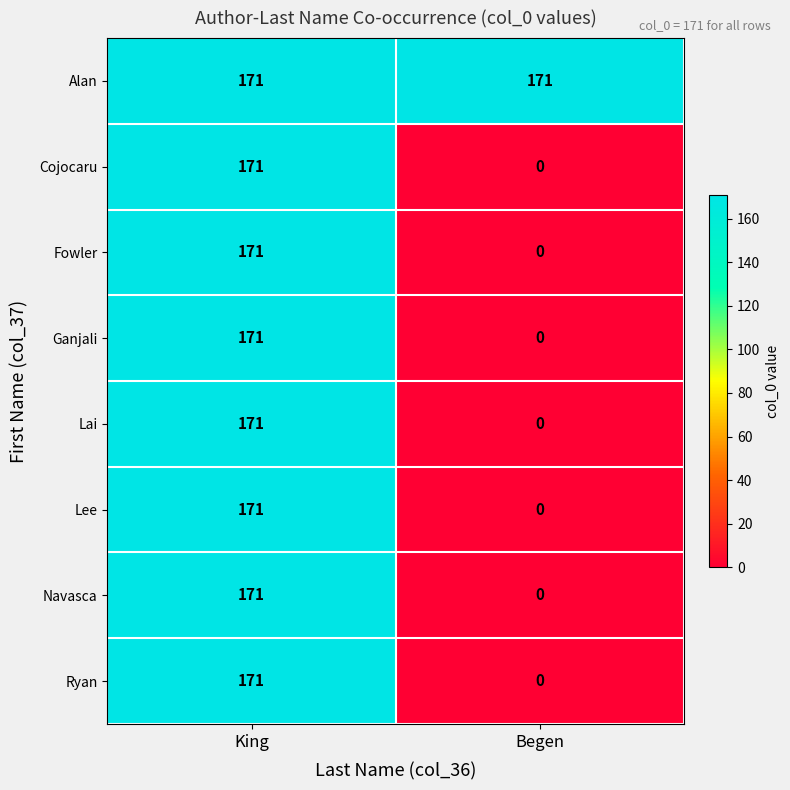

What is the maximum value shown in the chart?

171